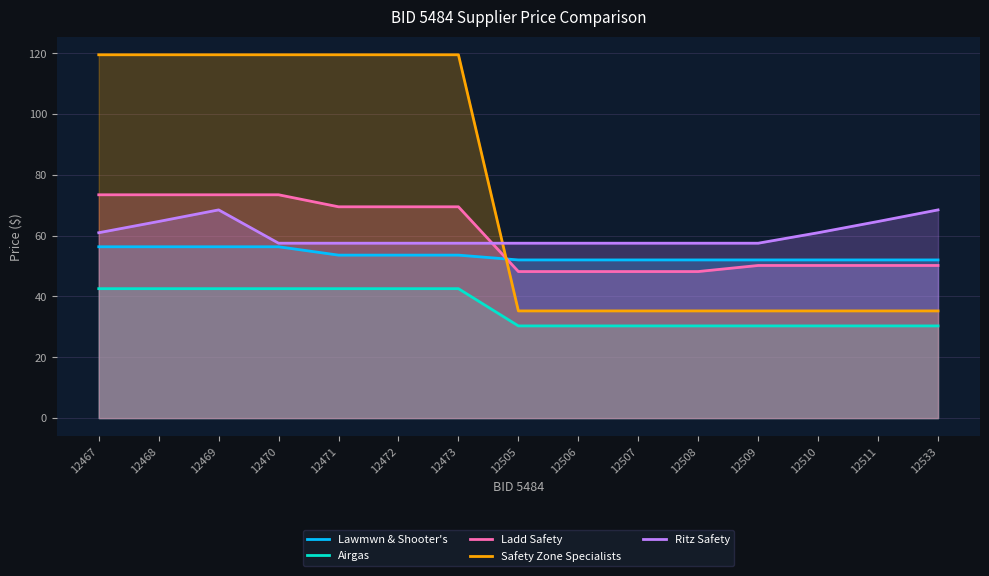

What is the greatest value displayed?

119.5